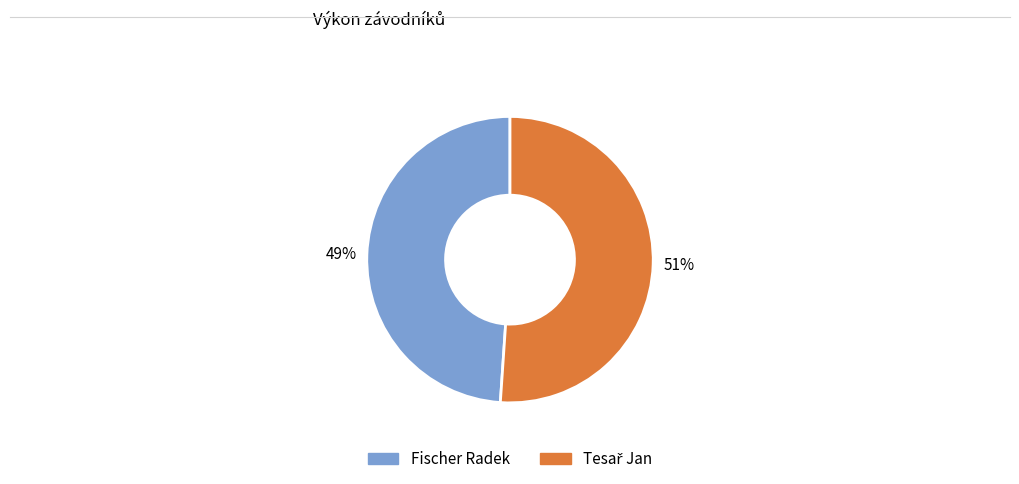

Is there a majority slice in this chart?

Yes